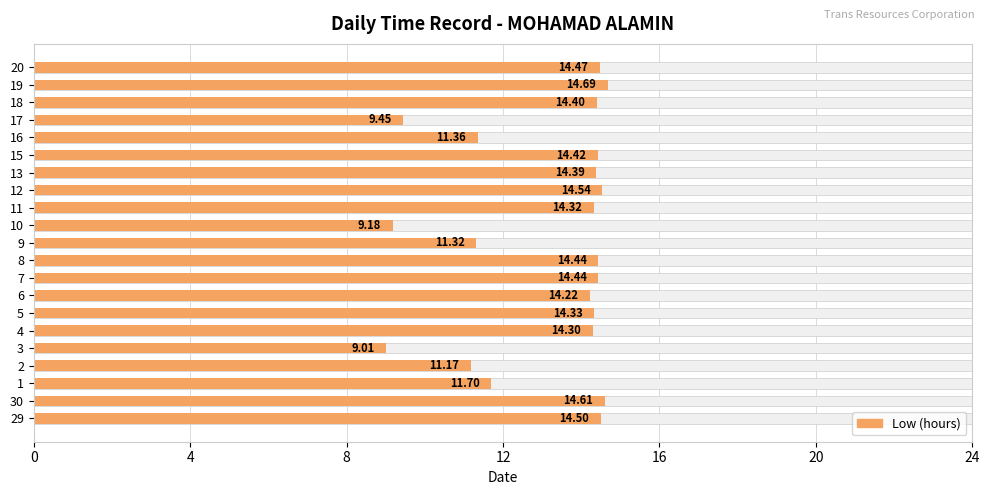

True or false: the data shows 20.8 at 11.

False